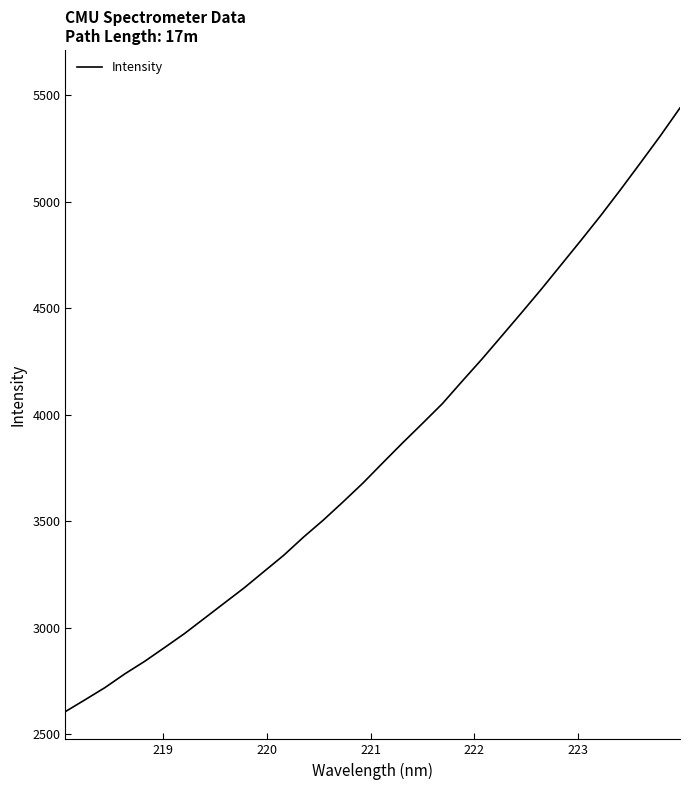

What is the difference between the maximum and minimum values?

2832.3